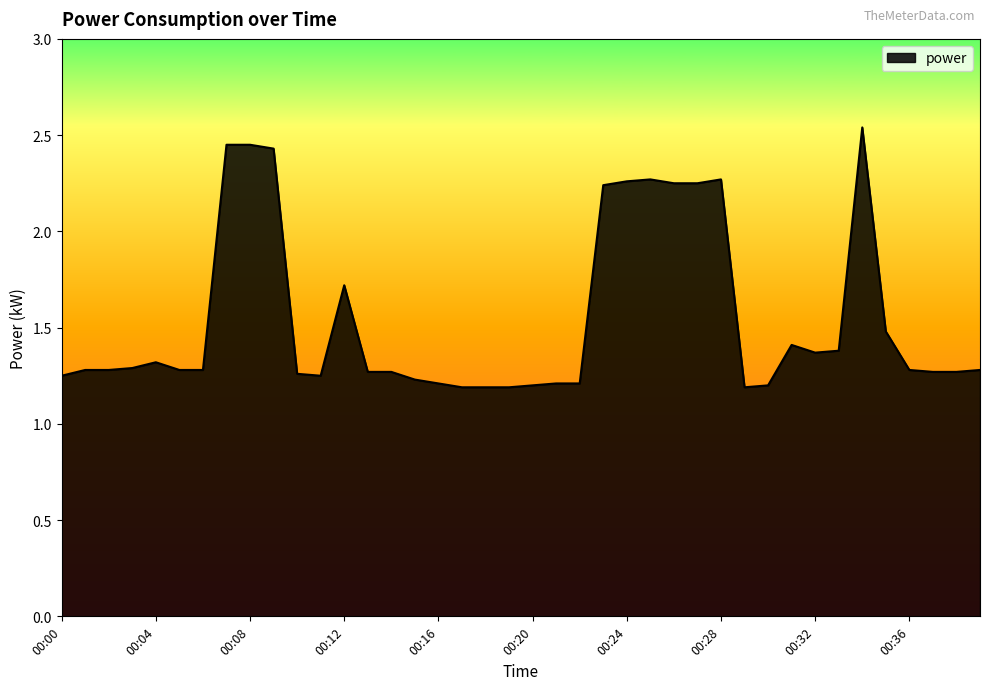

What is the average value?

1.5